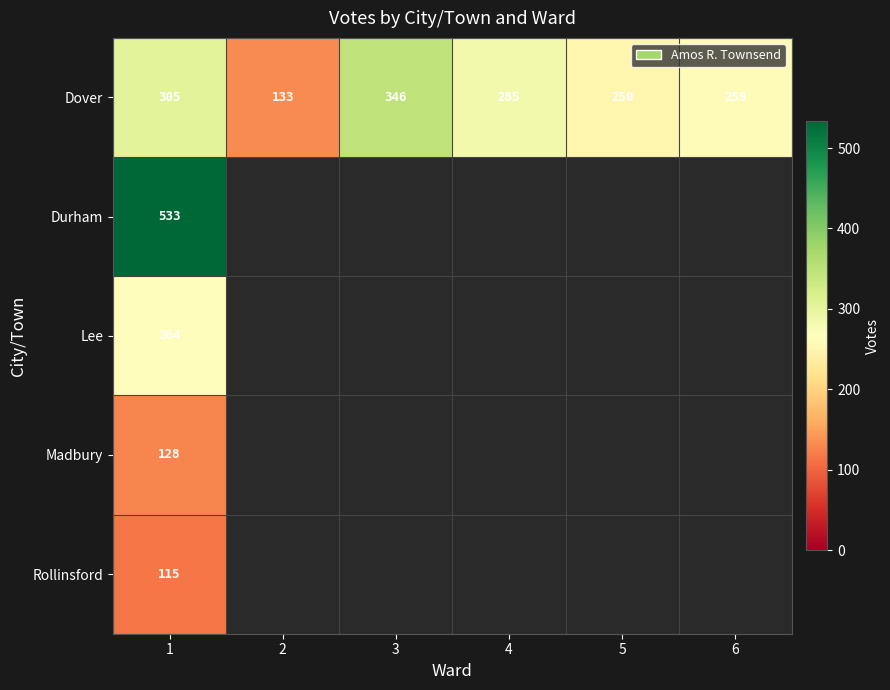

The Dover series shows 91.7 at 2. True or false?

False